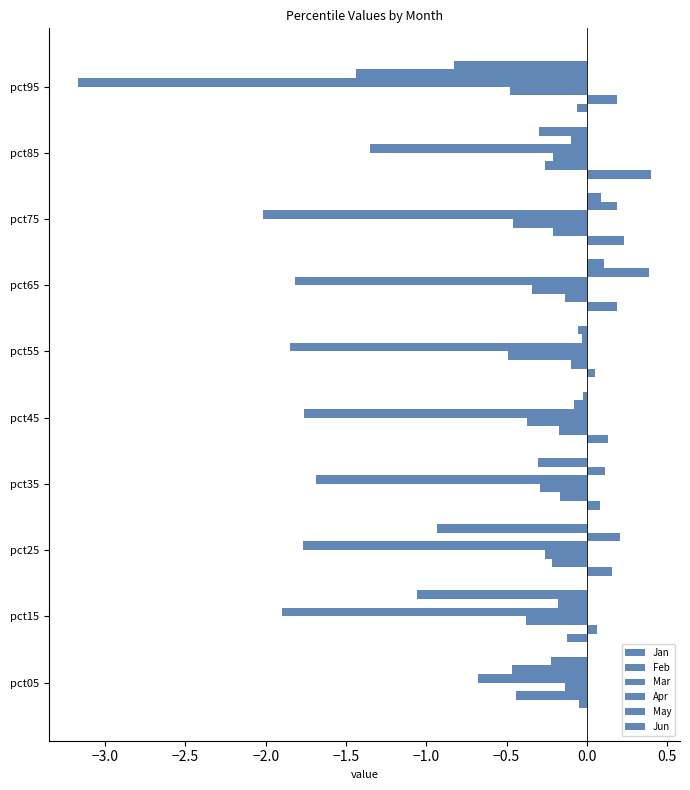

How many negative values does the Feb series have?

8